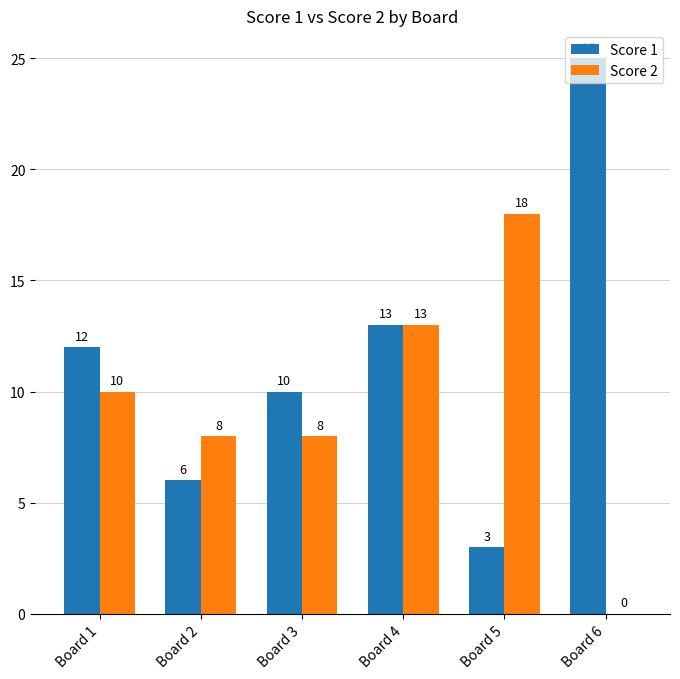

The Score 2 series shows 8 at Board 2. True or false?

True